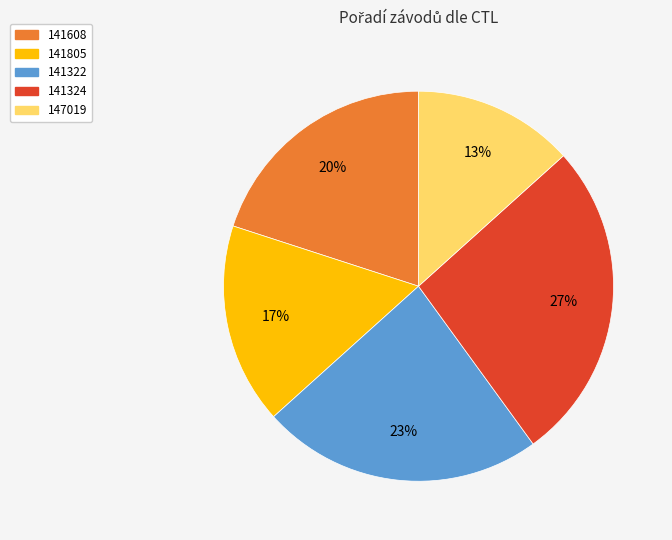

Does any single category account for the majority?

No